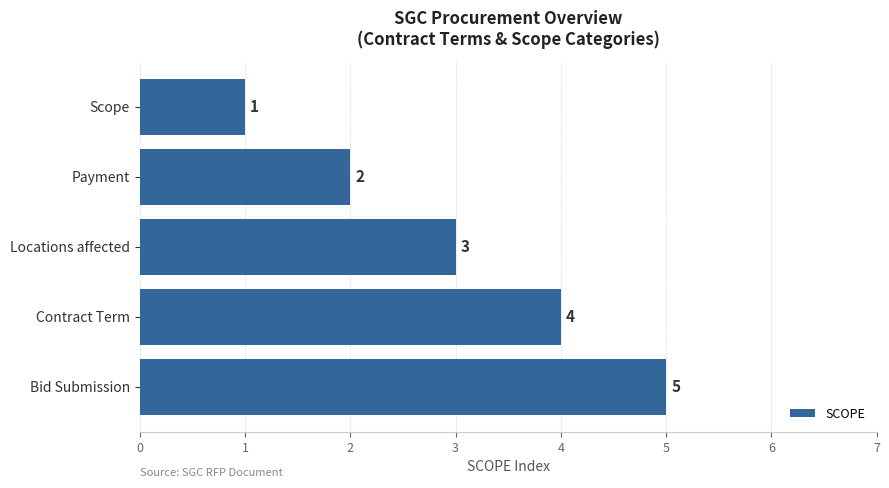

The value at Bid Submission is 5. True or false?

True